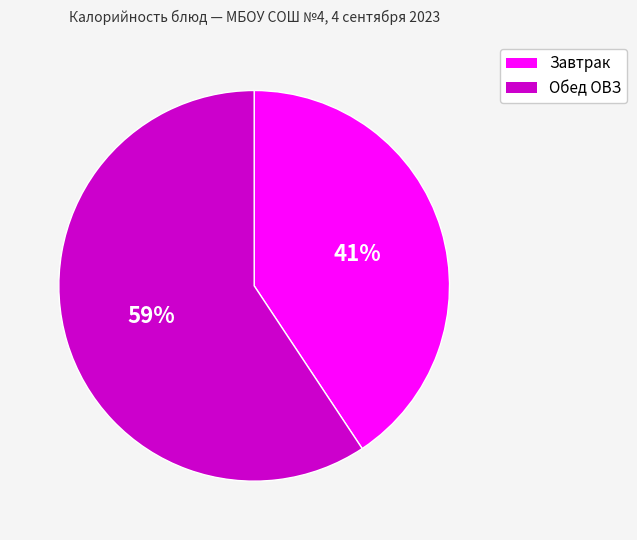

Is it true that Обед ОВЗ is 59% of the pie?

True